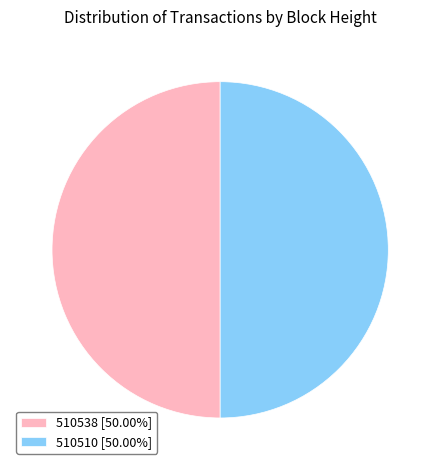

Do 510538 [50.00%] and 510510 [50.00%] together represent more than half of the pie?

Yes